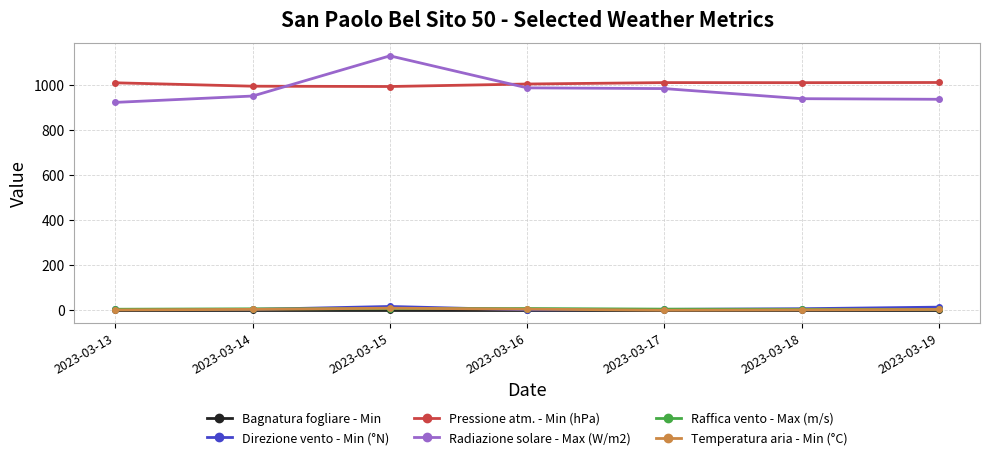

Where does the Temperatura aria - Min (°C) series first go above 1?

2023-03-14